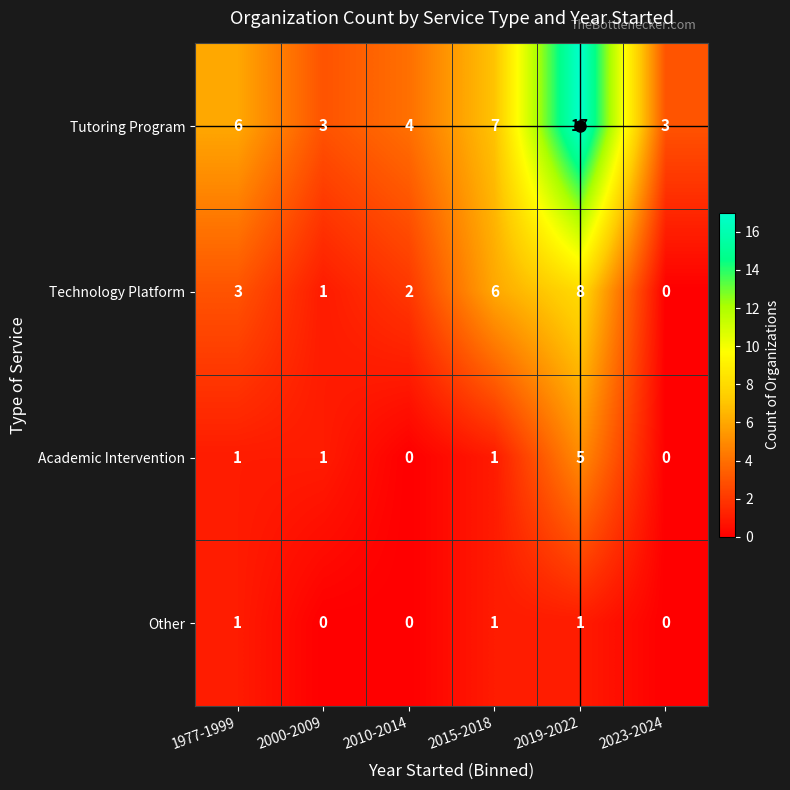

Between 1977-1999 and 2010-2014, which series saw the biggest shift?

Tutoring Program